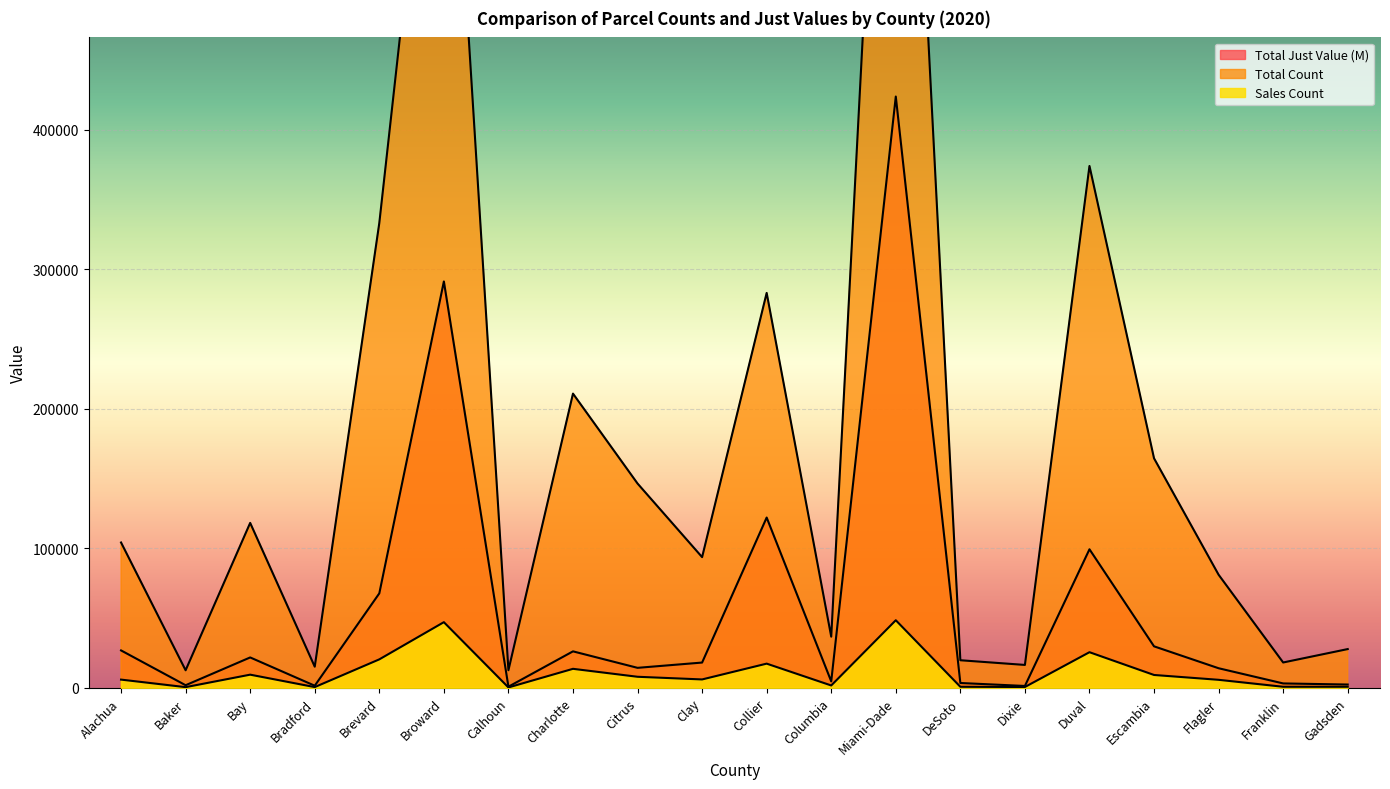

Between Columbia and Flagler, which series saw the biggest shift?

Total Count